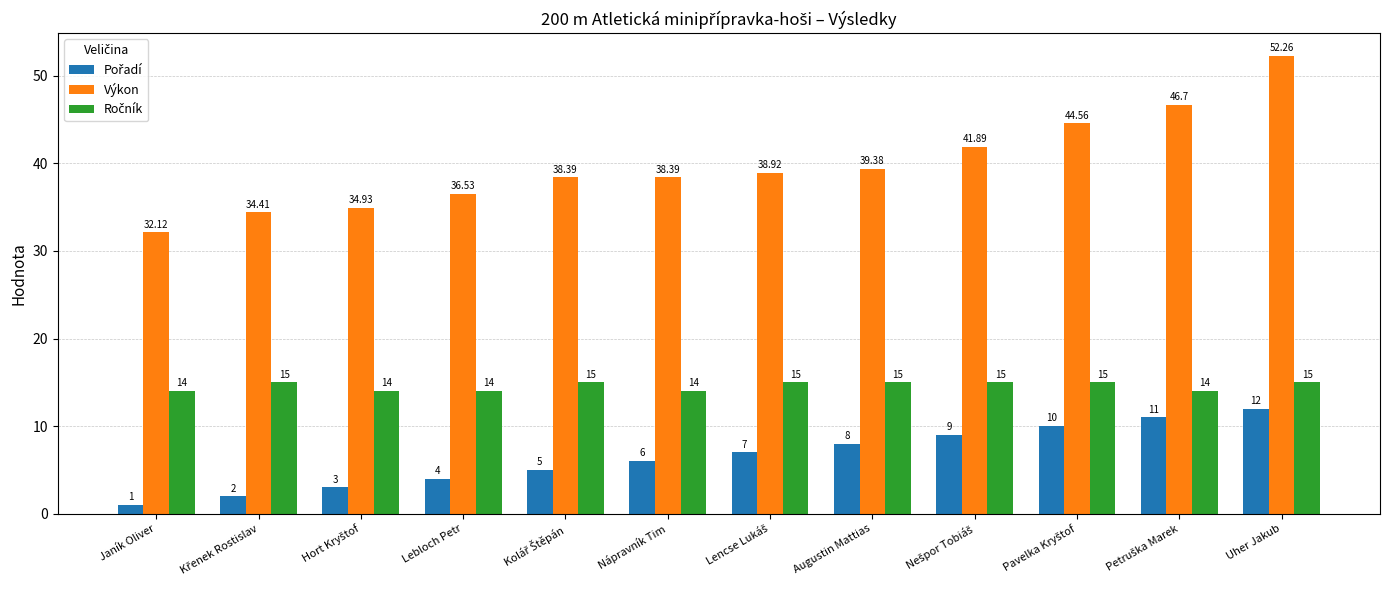

Which series has the largest range (max minus min)?

Výkon